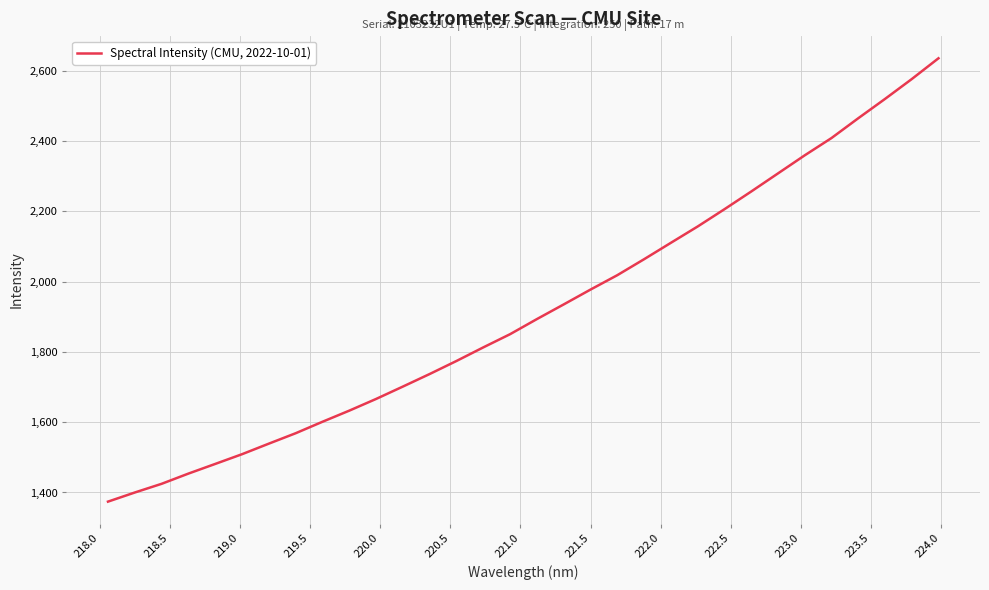

What is the difference between the maximum and minimum values?

1262.0